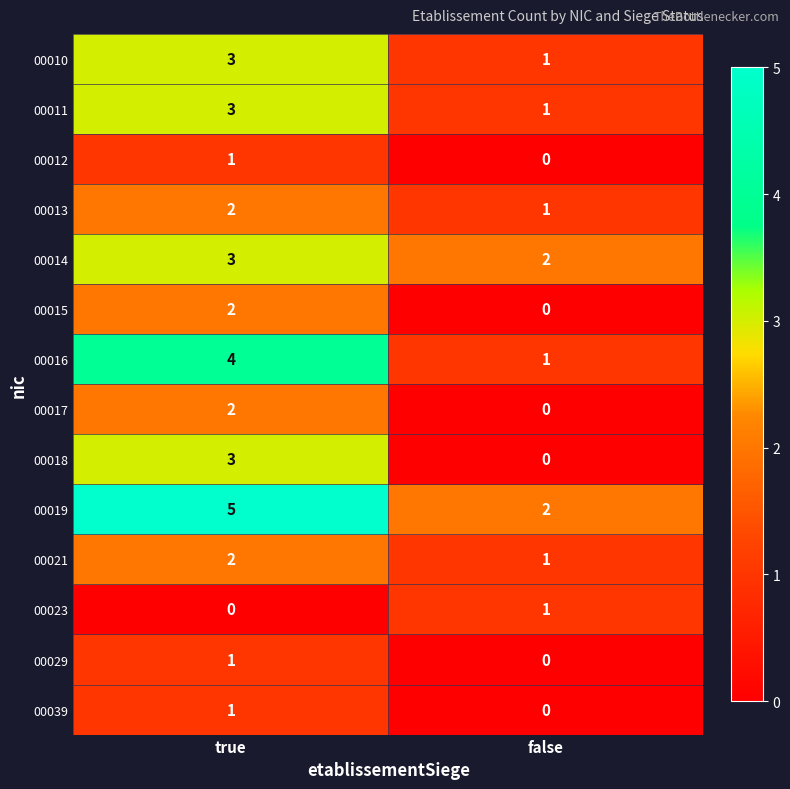

Is it true that 00016 equals 1 at false?

True